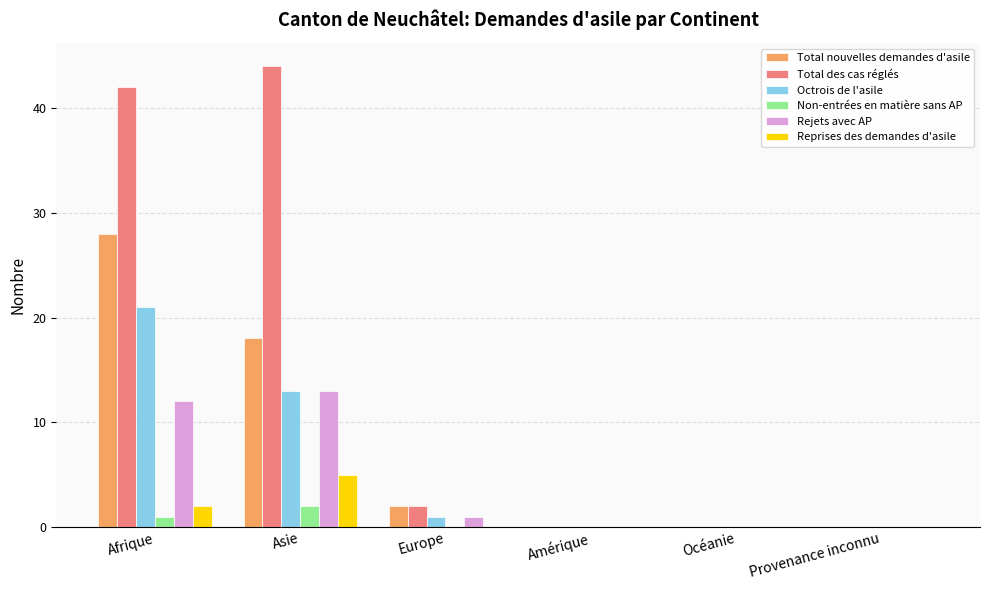

At which category is the sum across all series the highest?

Afrique